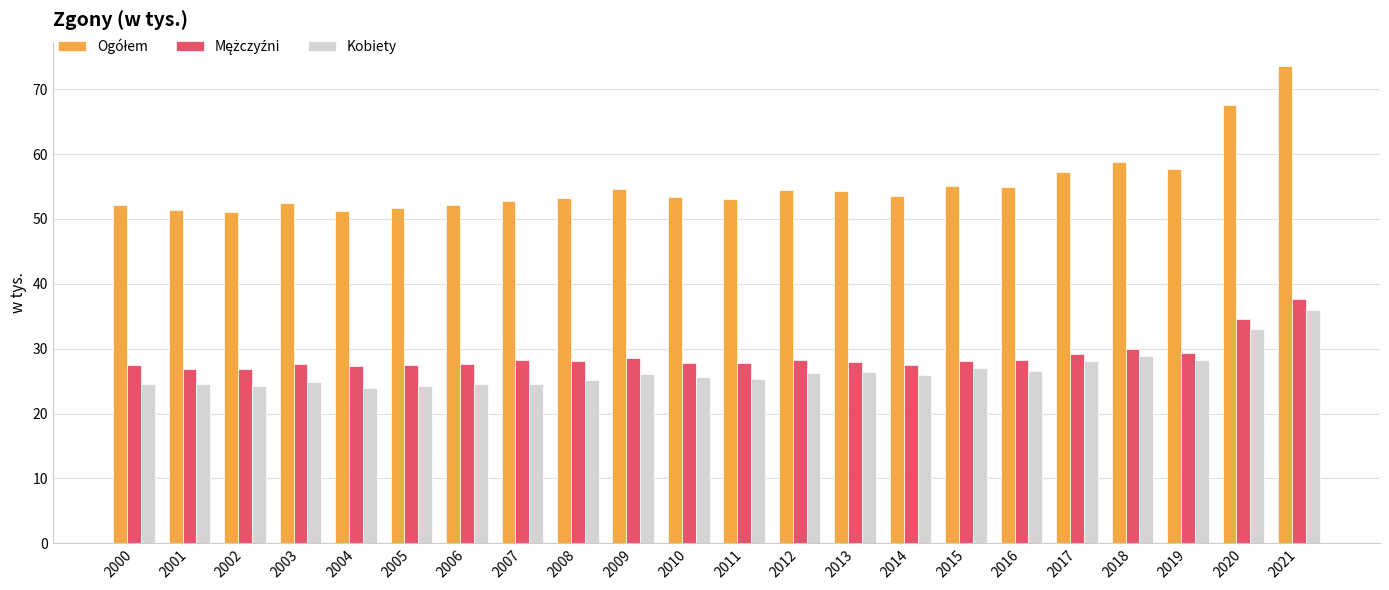

What is the total value across all series at 2008?

106.4